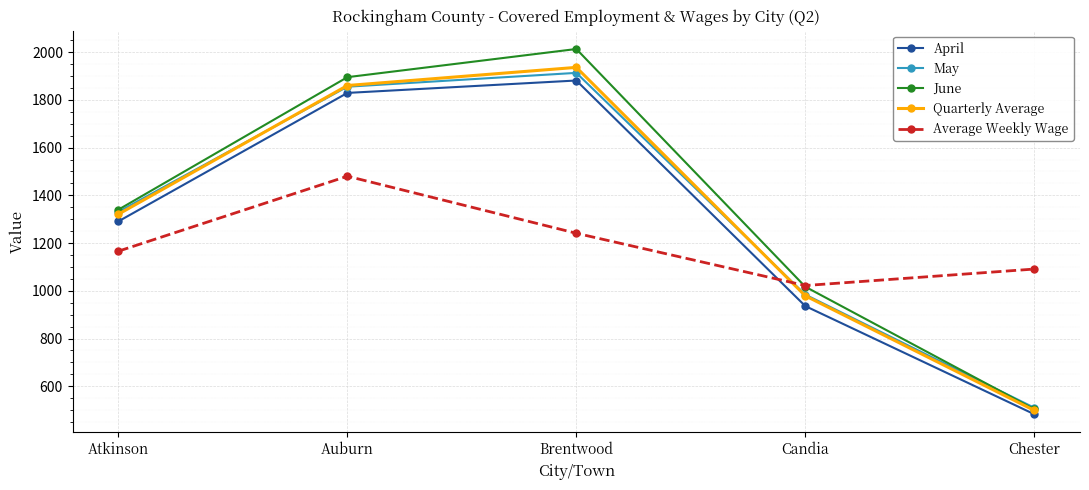

Read the April value at Atkinson, to the nearest 100.

1300